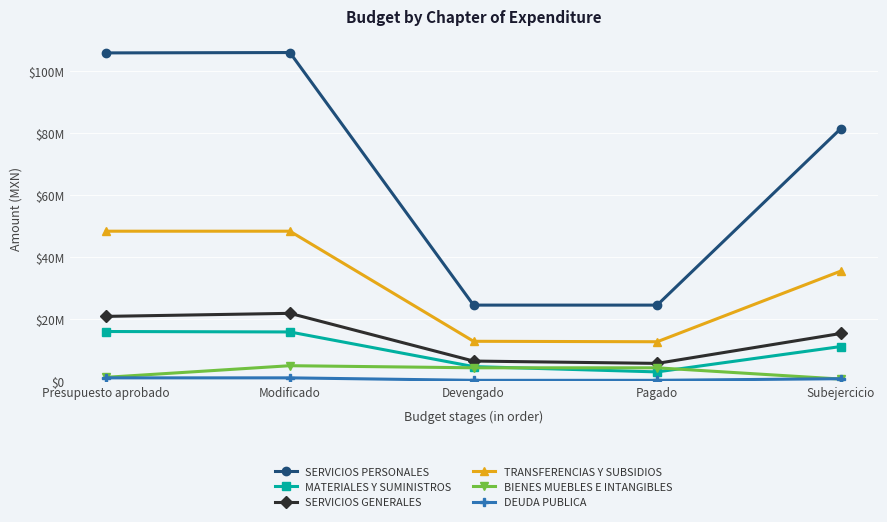

What is the lowest value of the SERVICIOS GENERALES series?

5743391.4